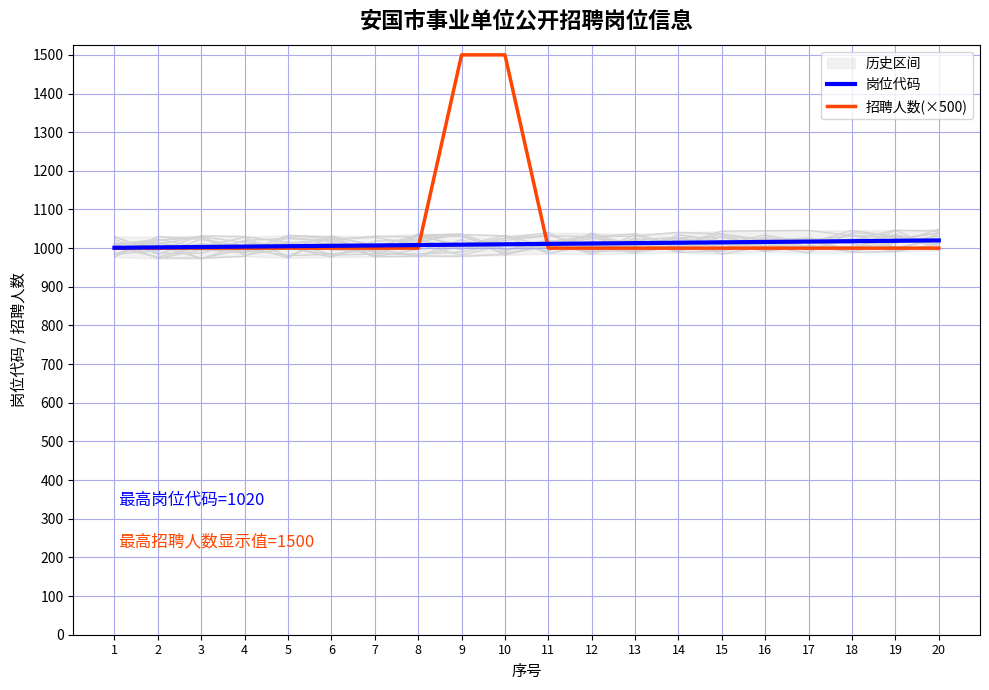

Is the value of 岗位代码 at 9 greater than the value of 招聘人数(×500) at 20?

Yes